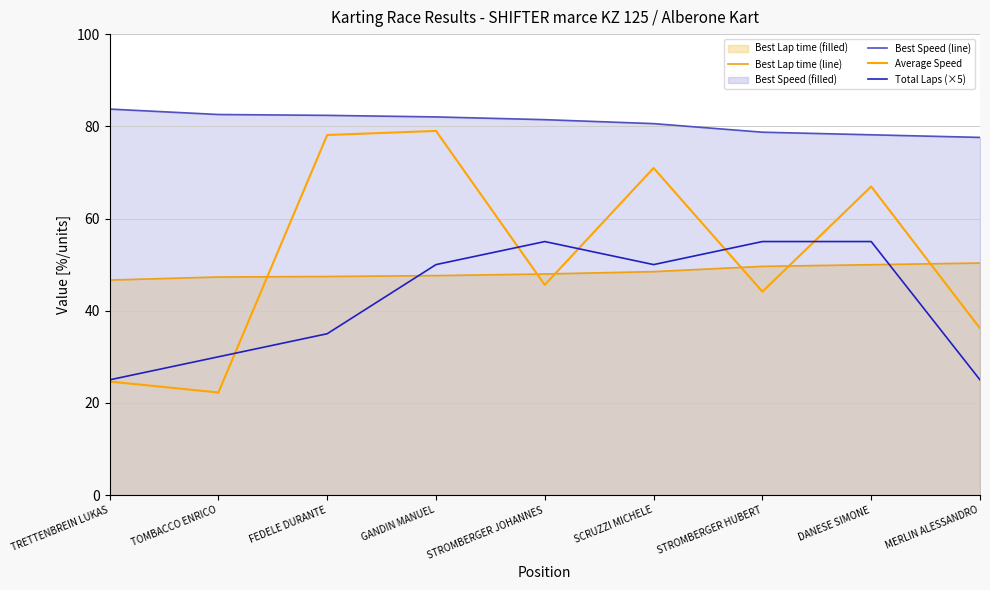

What is the sum of all Average Speed values?

467.8